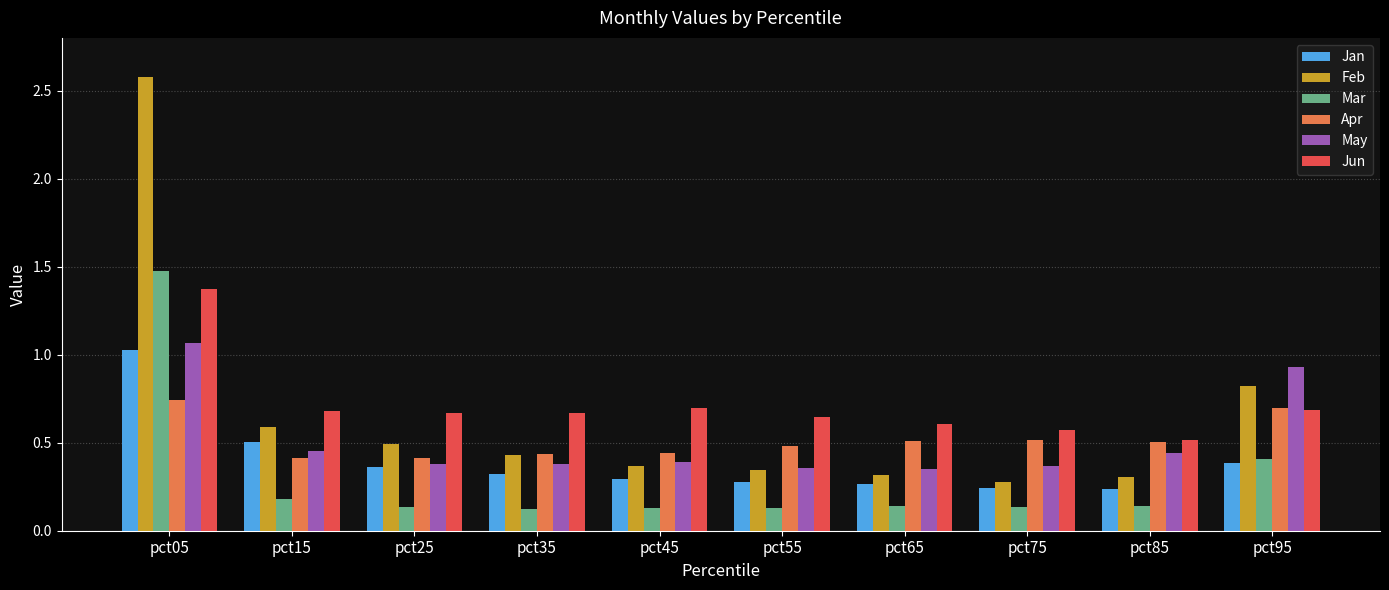

Is it true that Feb equals 0.4 at pct75?

False